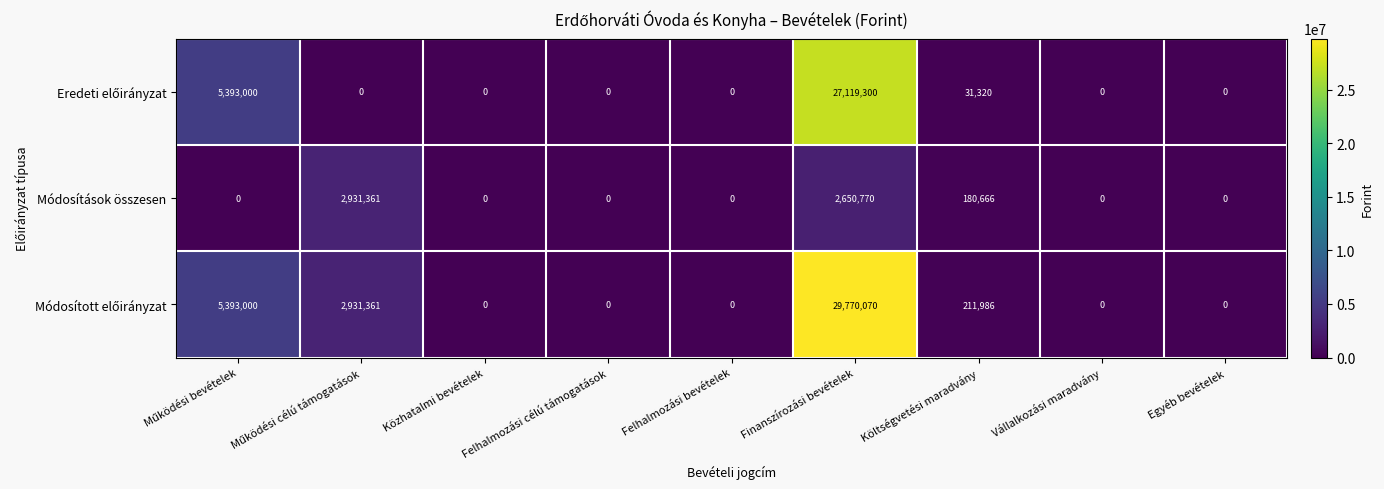

Where is Módosítások összesen nearest to the value 1465680?

Finanszírozási bevételek